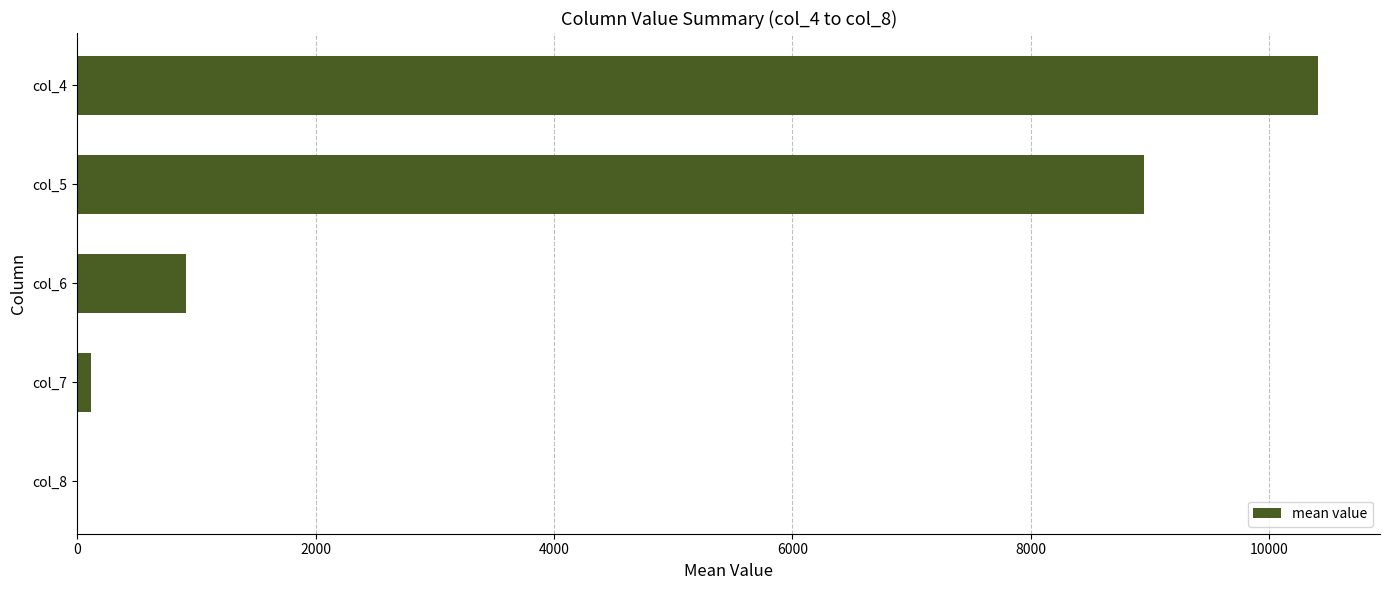

Which category has the highest value across all series?

col_4